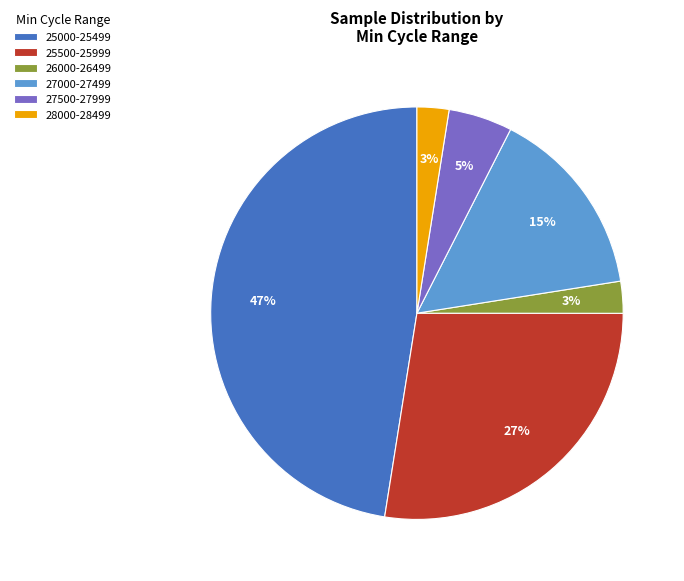

Combined, do 27500-27999 and 25000-25499 account for over 50%?

Yes